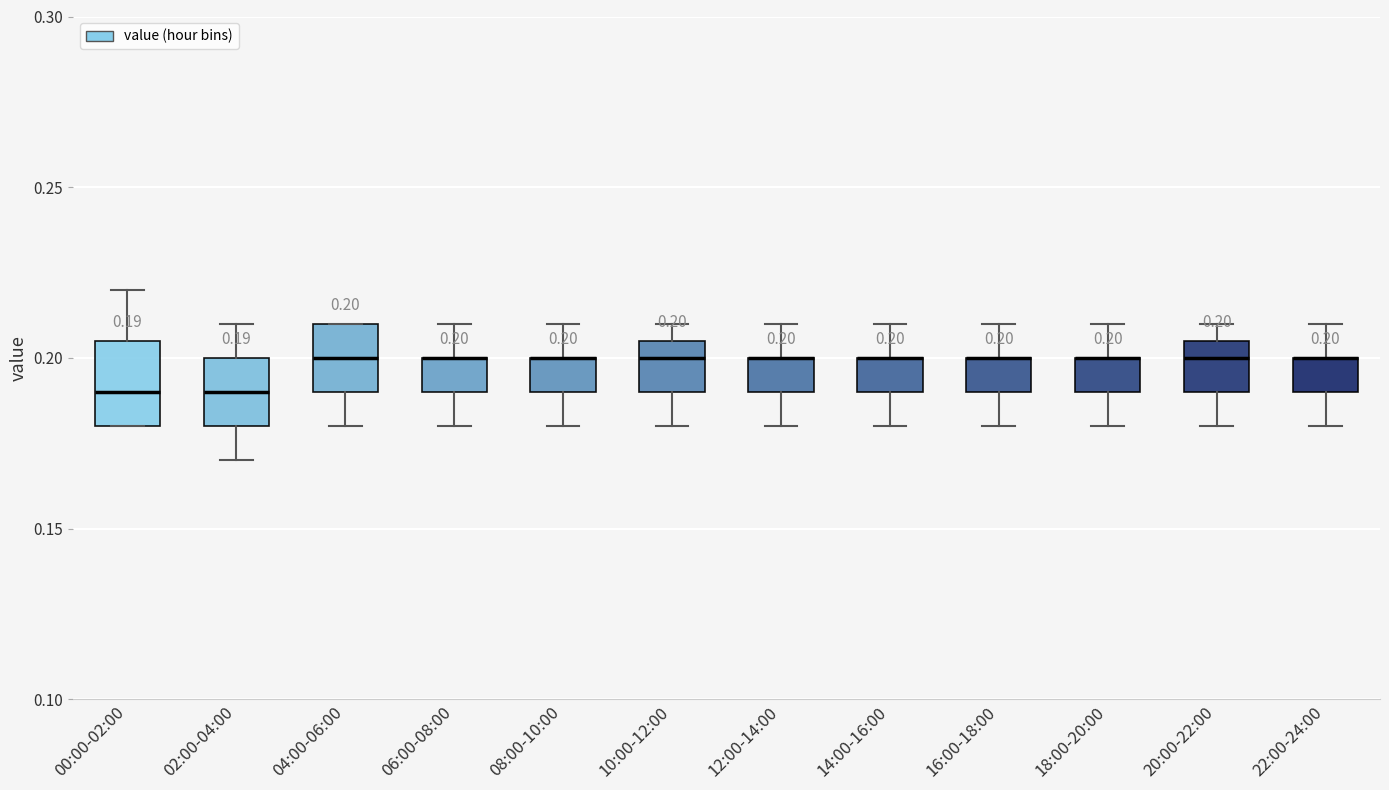

Which box is the tallest, from its lower edge to its upper edge?

00:00-02:00